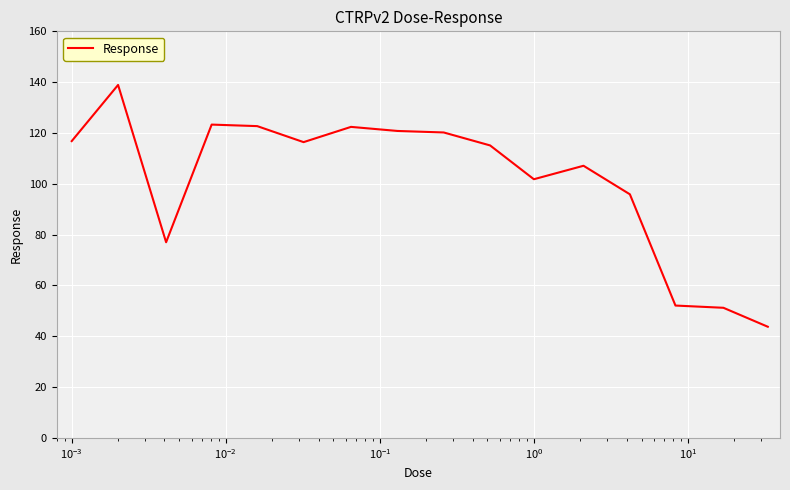

Count the number of values greater than 116.

8